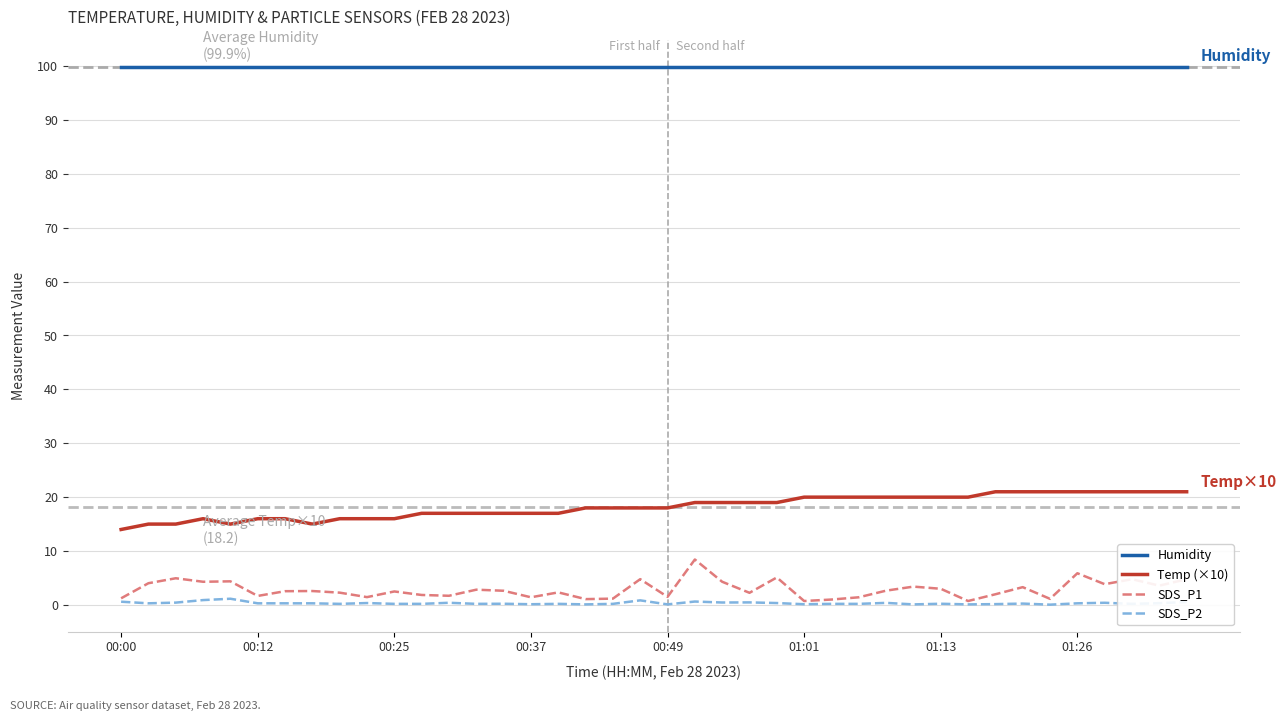

What is the maximum value shown in the chart?

99.9